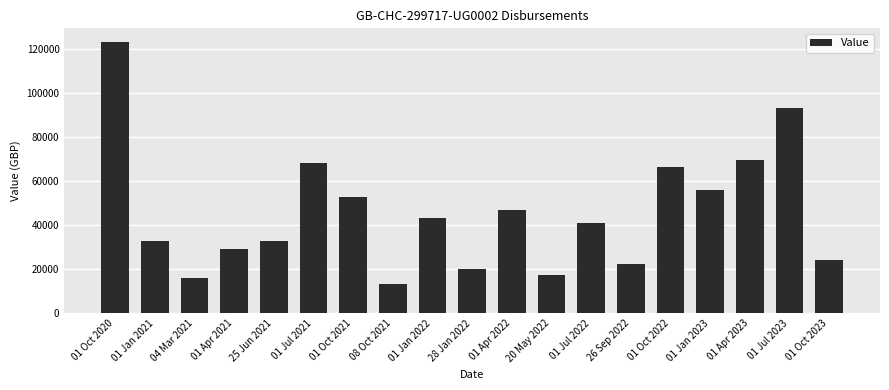

At which category does the chart reach its peak across all series?

01 Oct 2020